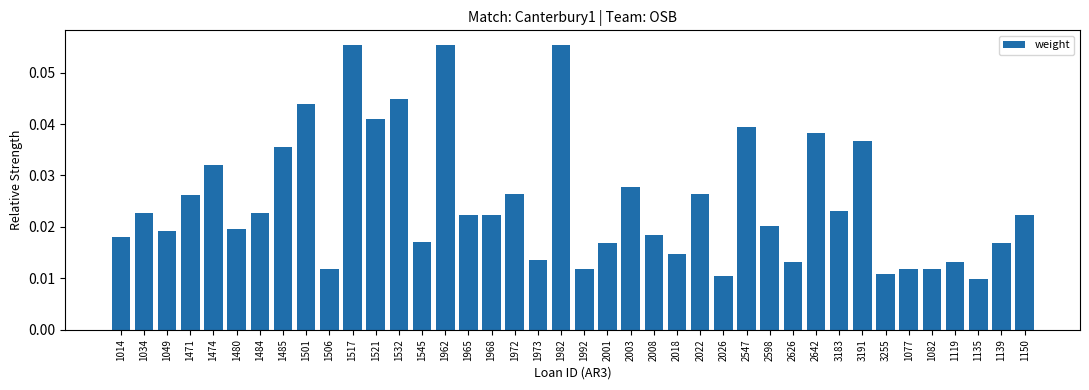

Is it true that the value at 1474 is 0.1?

False